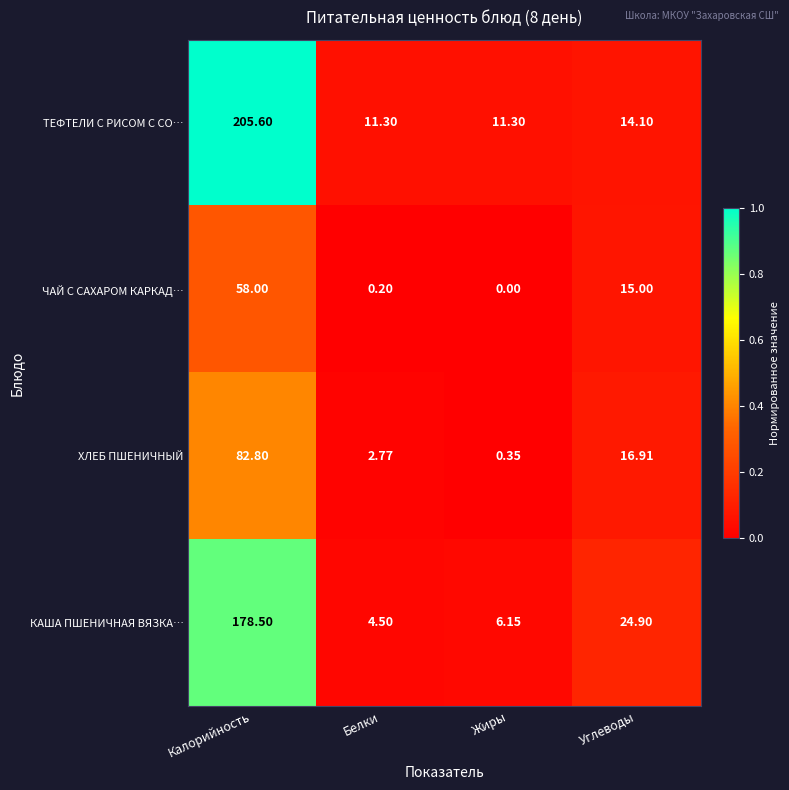

At which label is КАША ПШЕНИЧНАЯ ВЯЗКА… closest to 91?

Углеводы